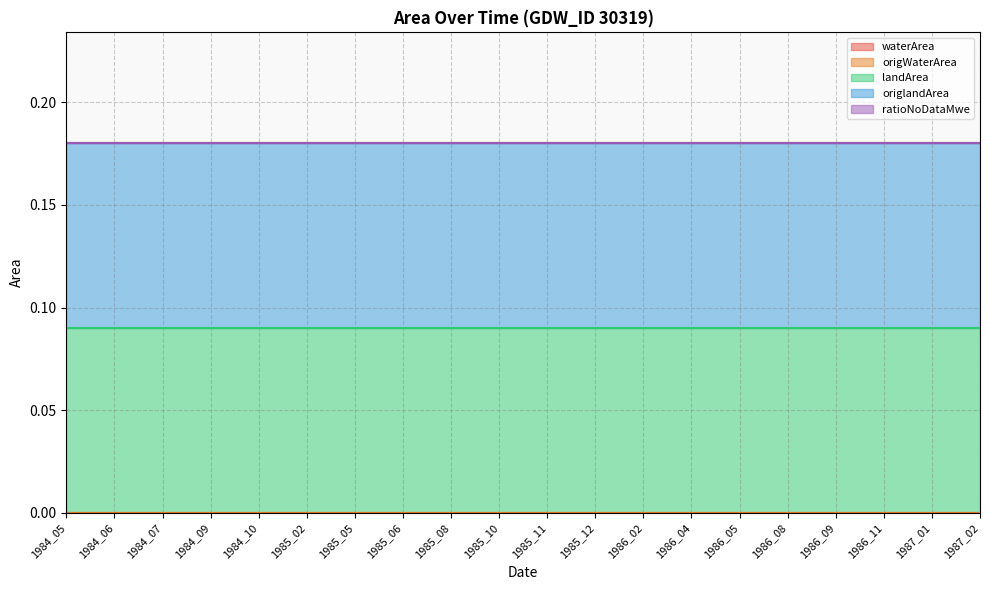

Is the value of landArea at 1986_11 greater than the value of origWaterArea at 1984_05?

Yes